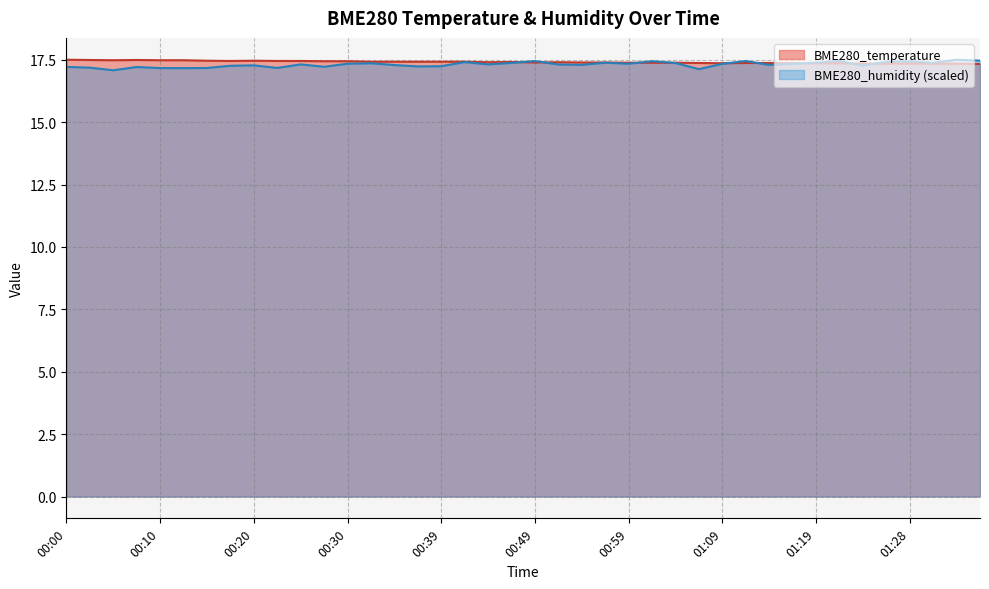

True or false: BME280_temperature has a value of 22.9 at 00:44.

False